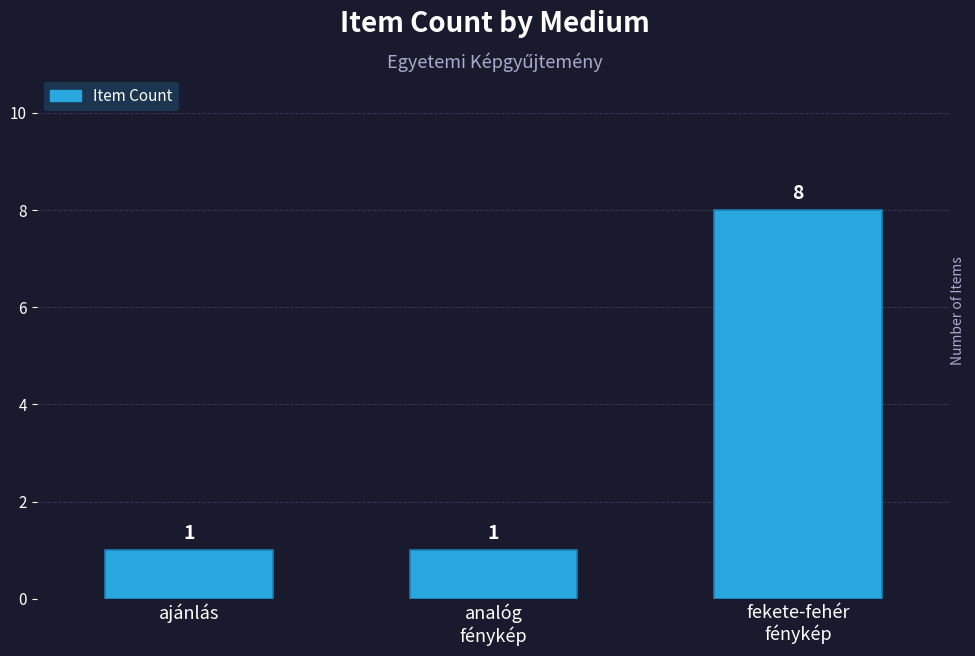

Reading left to right, what are all the values shown in this chart?

ajánlás=1	analóg
fénykép=1	fekete-fehér
fénykép=8